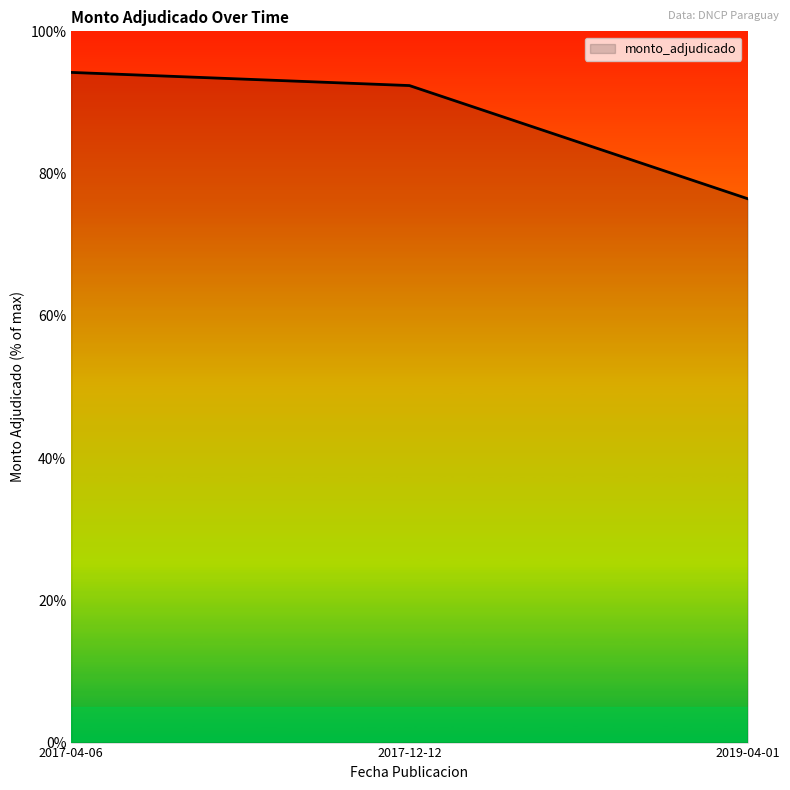

True or false: the data shows 46.4 at 2017-12-12.

False